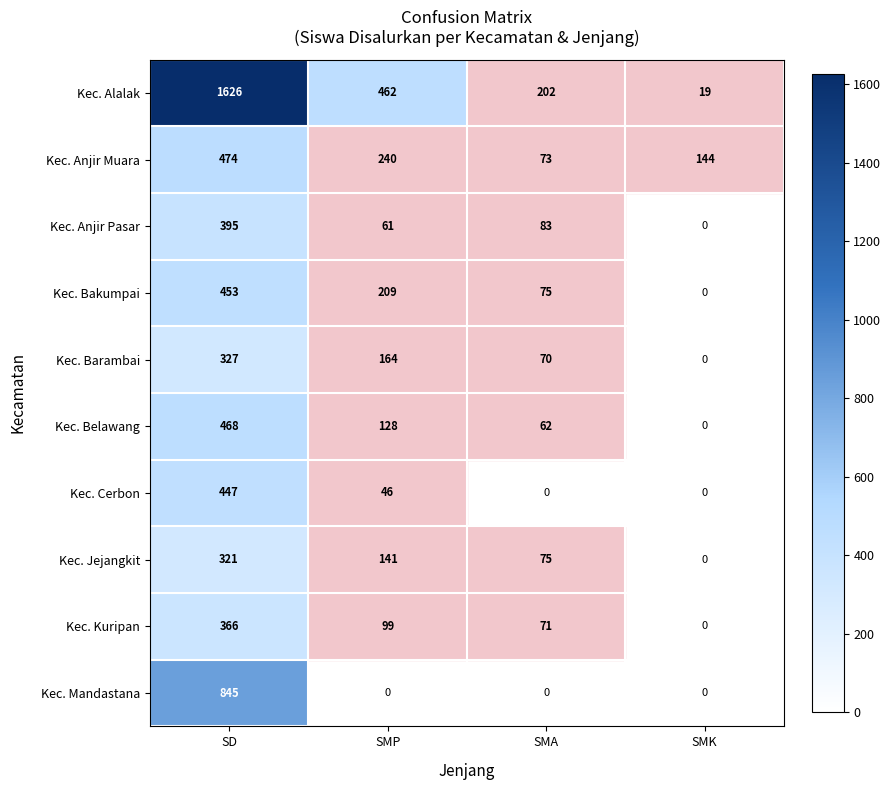

True or false: Kec. Mandastana has a value of 0 at SMA.

True